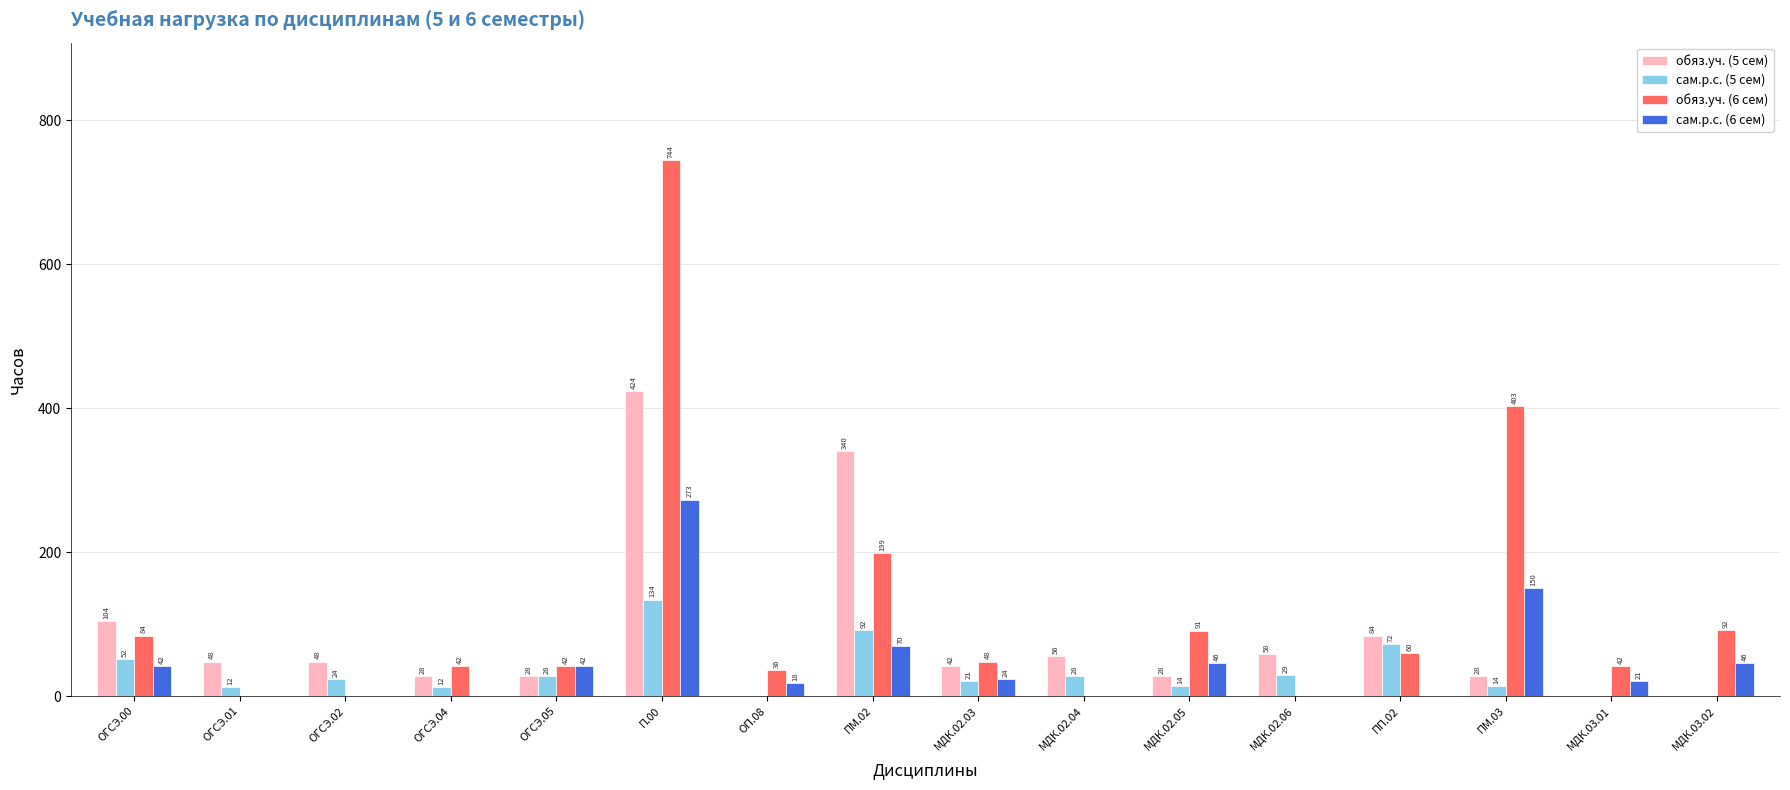

Which series has the largest range (max minus min)?

обяз.уч. (6 сем)